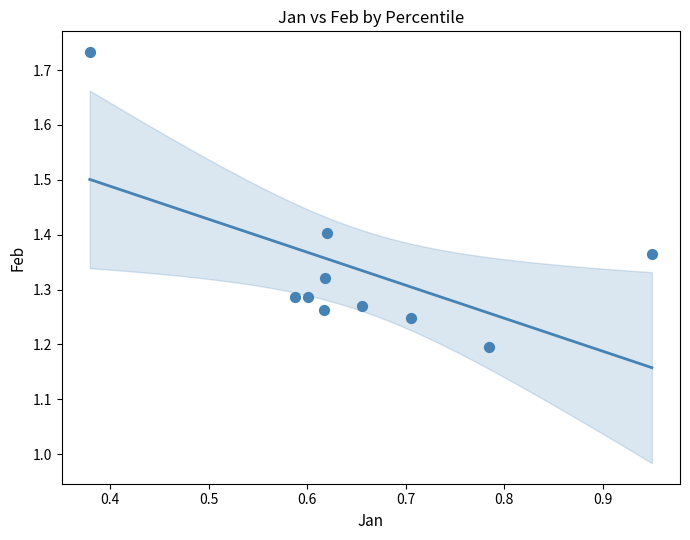

What is the range of X values (max minus min)?

0.6